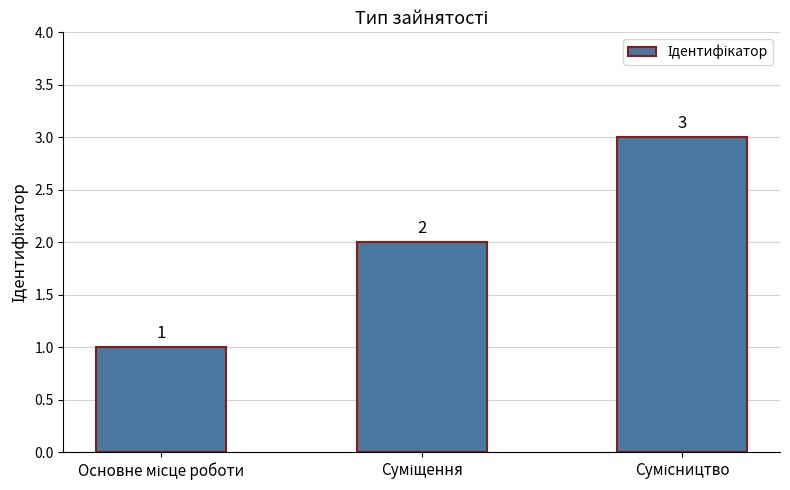

What is the value of the 2nd bar from the left?

2